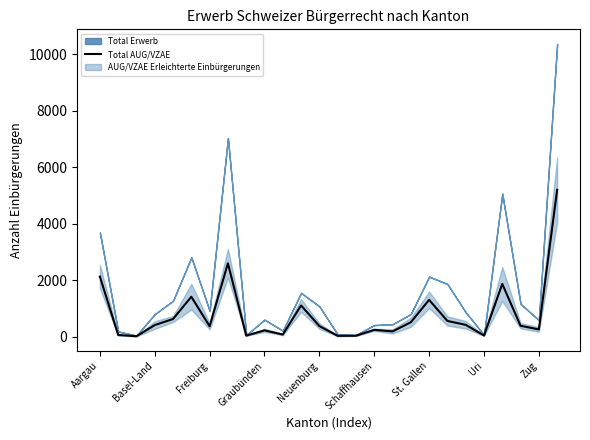

Is it true that the value at Aargau is 2131?

True